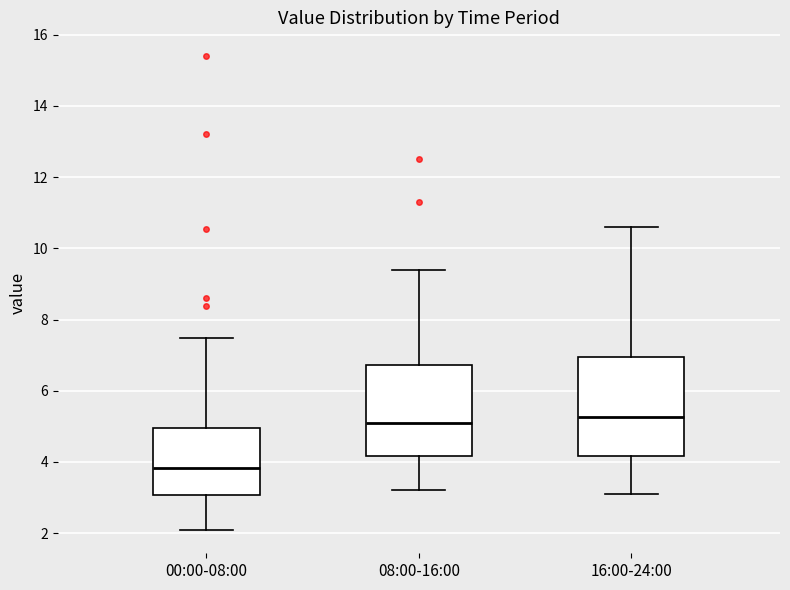

Reading left to right, transcribe this box plot: for each box, give where its median line is, the range the box spans, and where its two whiskers end, as read against the y-axis. The values are not printed on the chart, so give them approximately, as read against the axis.

00:00-08:00: median 3.8, box 3.0 to 5.0, whiskers 2.2 to 7.4
08:00-16:00: median 5.2, box 4.2 to 6.8, whiskers 3.2 to 9.4
16:00-24:00: median 5.2, box 4.2 to 7.0, whiskers 3.2 to 10.6